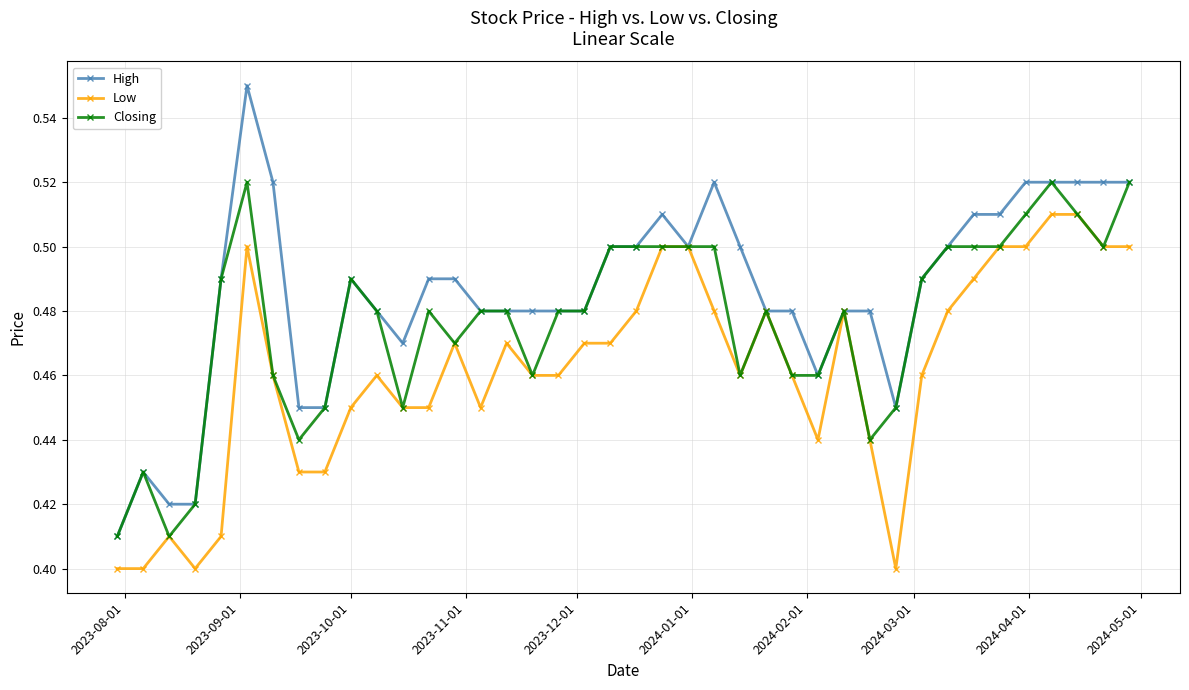

Count the High values in the range 0 to 1.

40